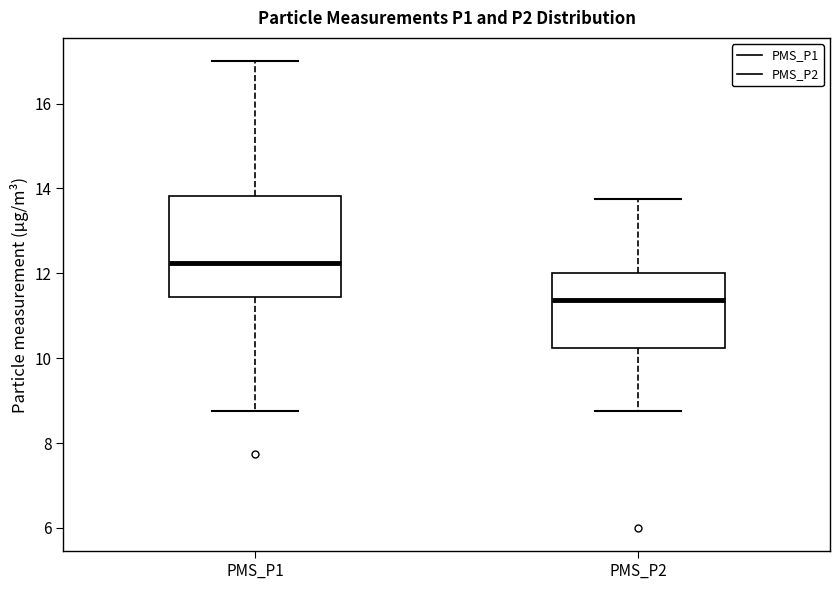

Reading left to right, read every box against the y-axis: the position of its median line, the range the box covers, and the ends of its whiskers. The values are not printed on the chart, so give them approximately, as read against the axis.

PMS_P1: median 12.2, box 11.4 to 13.8, whiskers 8.8 to 17.0
PMS_P2: median 11.4, box 10.2 to 12.0, whiskers 8.8 to 13.8